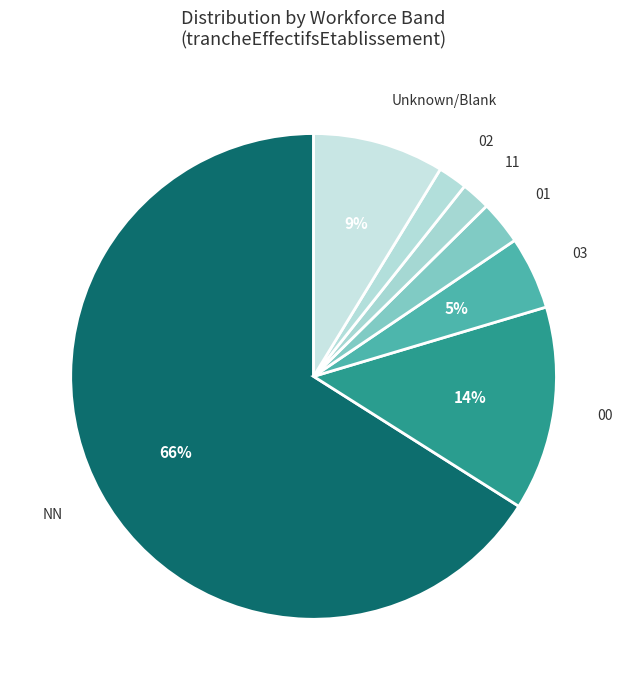

Which has a higher value, 01 or Unknown/Blank?

Unknown/Blank